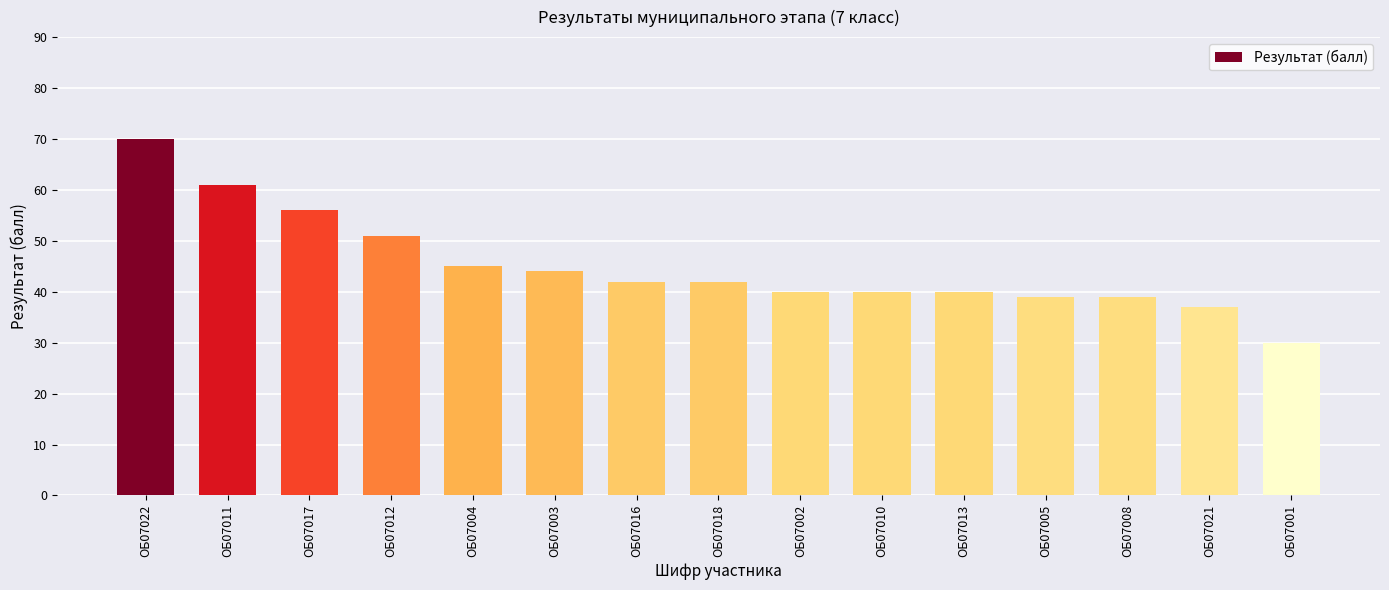

What is the label of the 9th bar from the left?

ОБ07002